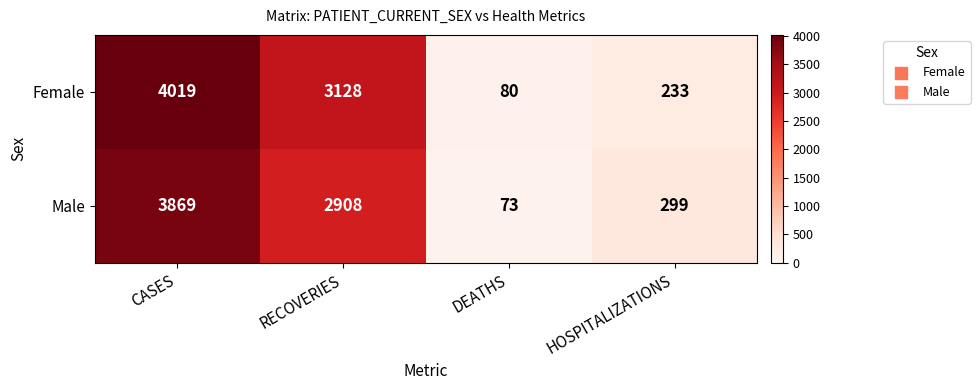

What is the approximate value of Female at HOSPITALIZATIONS, to the nearest 100?

200